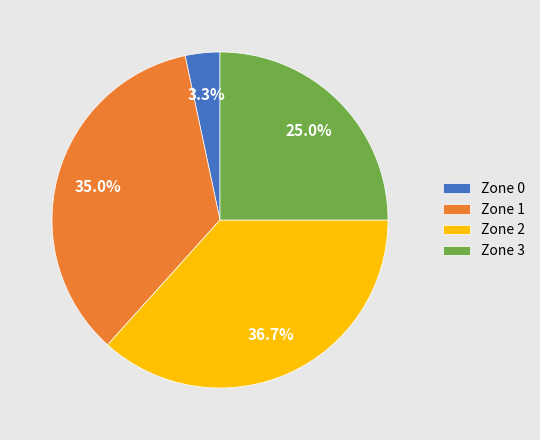

What is the ratio of the value at Zone 2 to the value at Zone 3?

1.5